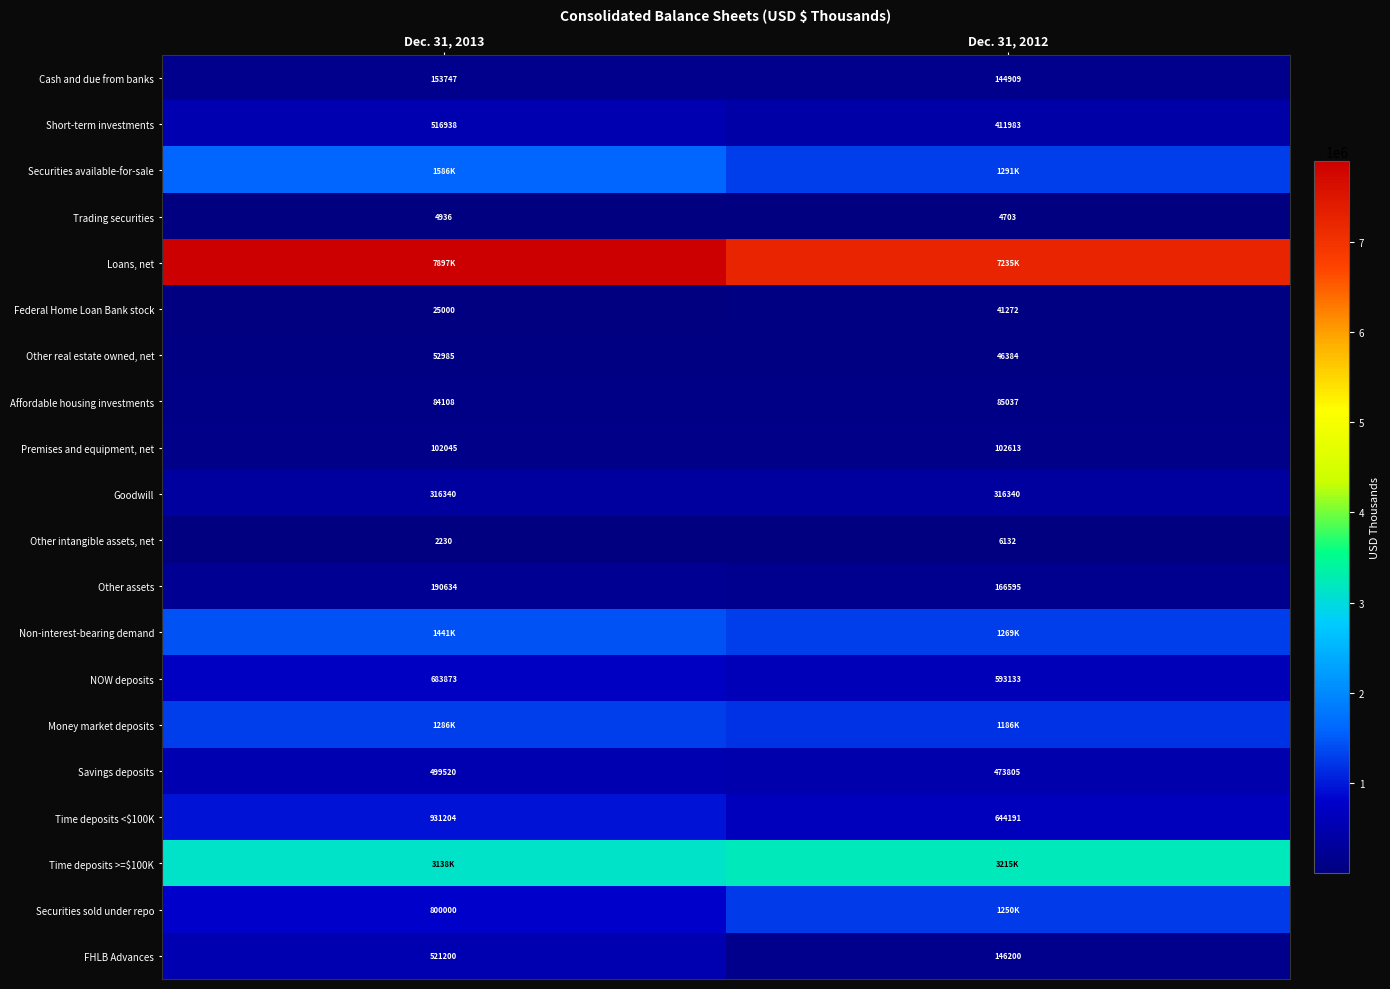

True or false: Goodwill has a value of 316340 at Dec. 31, 2013.

True